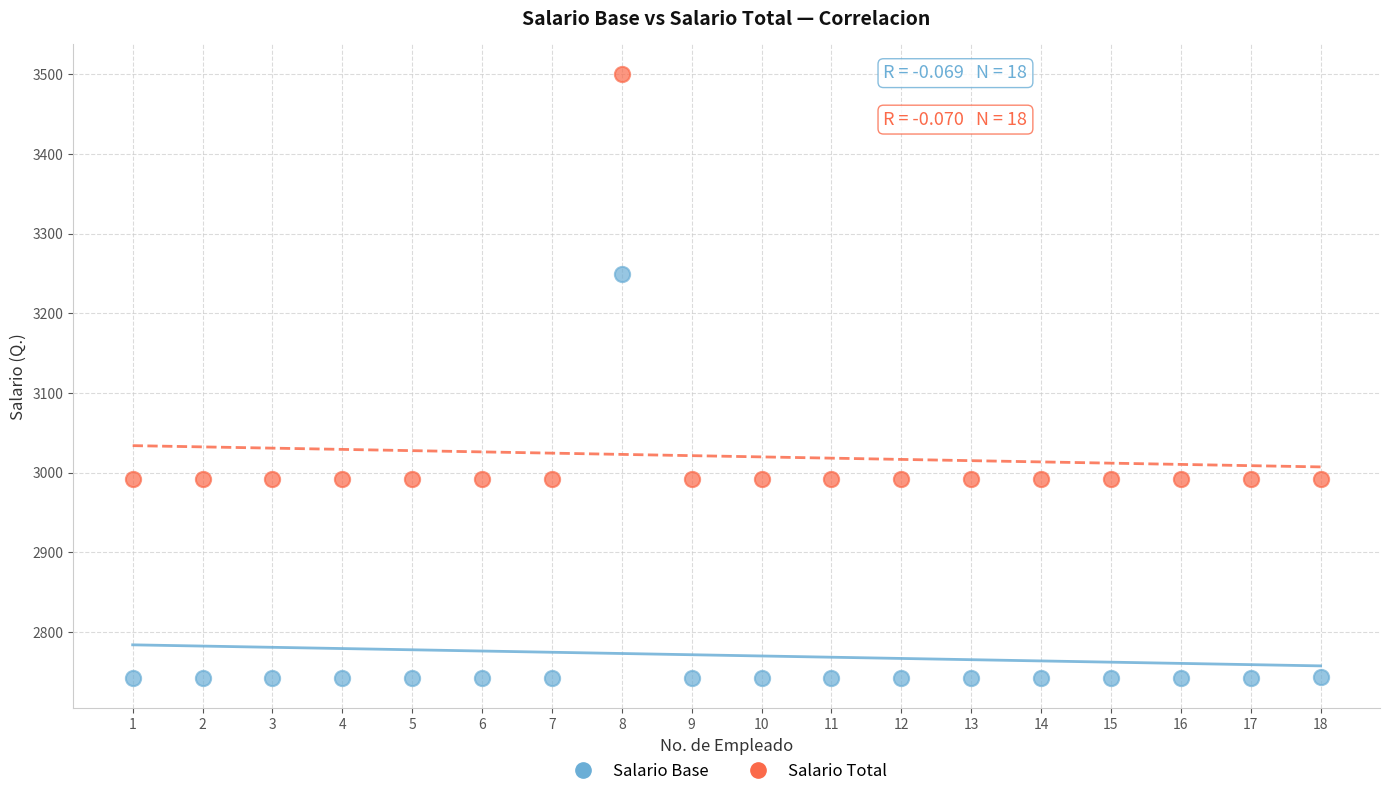

Which series reaches the maximum Y coordinate?

Salario Total